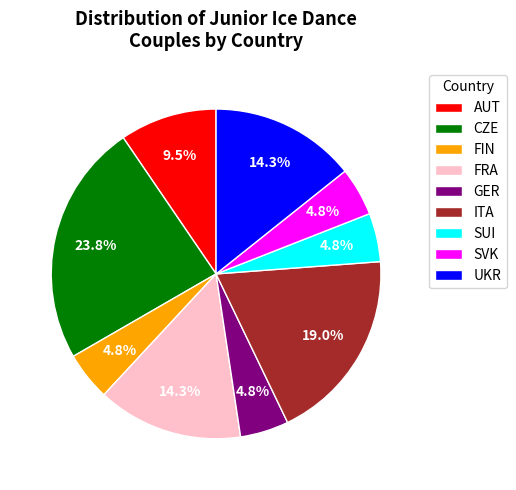

Between UKR and CZE, which is larger?

CZE